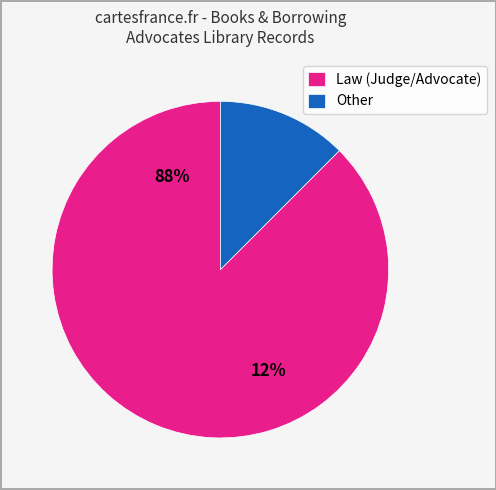

What is the ratio of the value at Other to the value at Law (Judge/Advocate)?

0.1